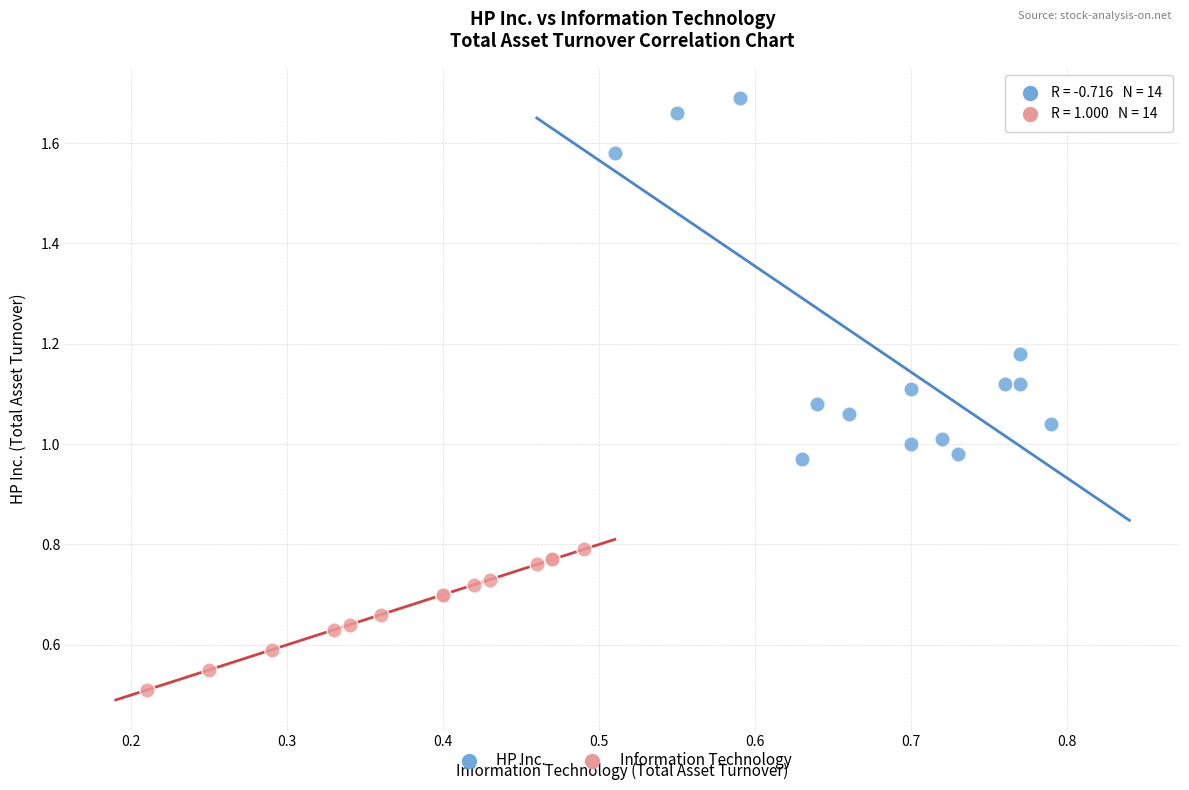

What are all the series names shown in the legend?

HP Inc., Information Technology